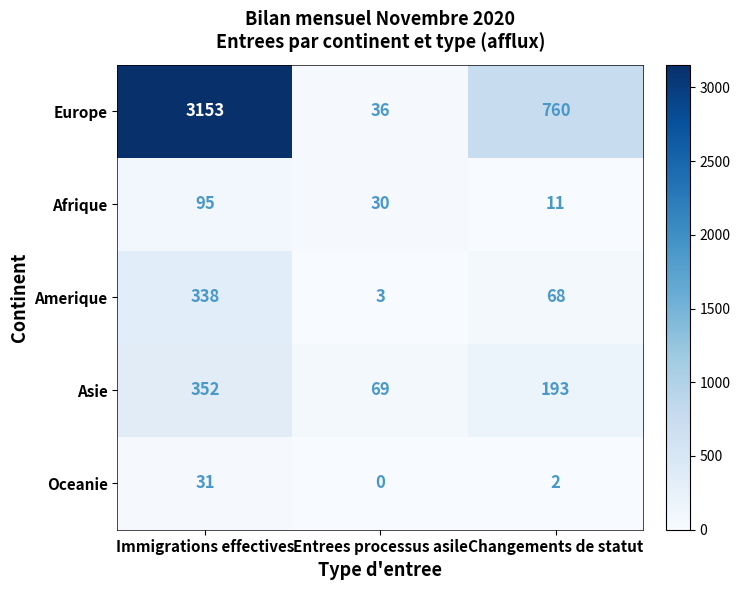

Reading right to left, what are all the values shown in this chart?

Europe: Changements de statut=760	Entrees processus asile=36	Immigrations effectives=3153
Afrique: Changements de statut=11	Entrees processus asile=30	Immigrations effectives=95
Amerique: Changements de statut=68	Entrees processus asile=3	Immigrations effectives=338
Asie: Changements de statut=193	Entrees processus asile=69	Immigrations effectives=352
Oceanie: Changements de statut=2	Entrees processus asile=0	Immigrations effectives=31